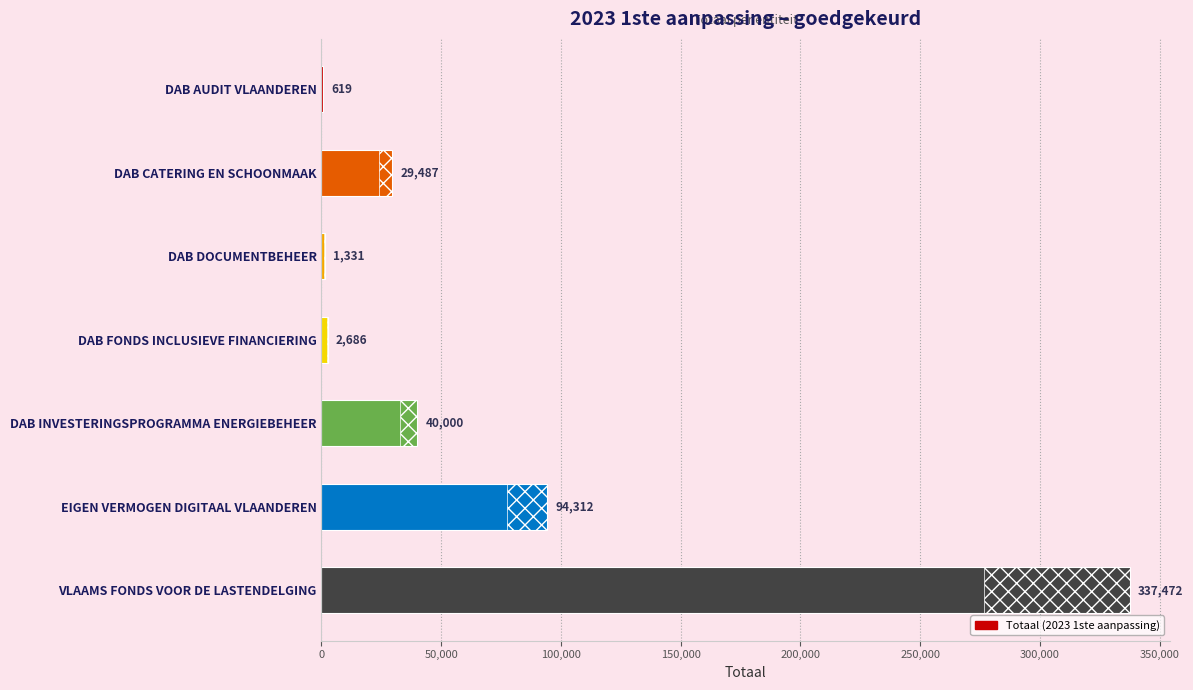

Count the number of values greater than 29487.

3